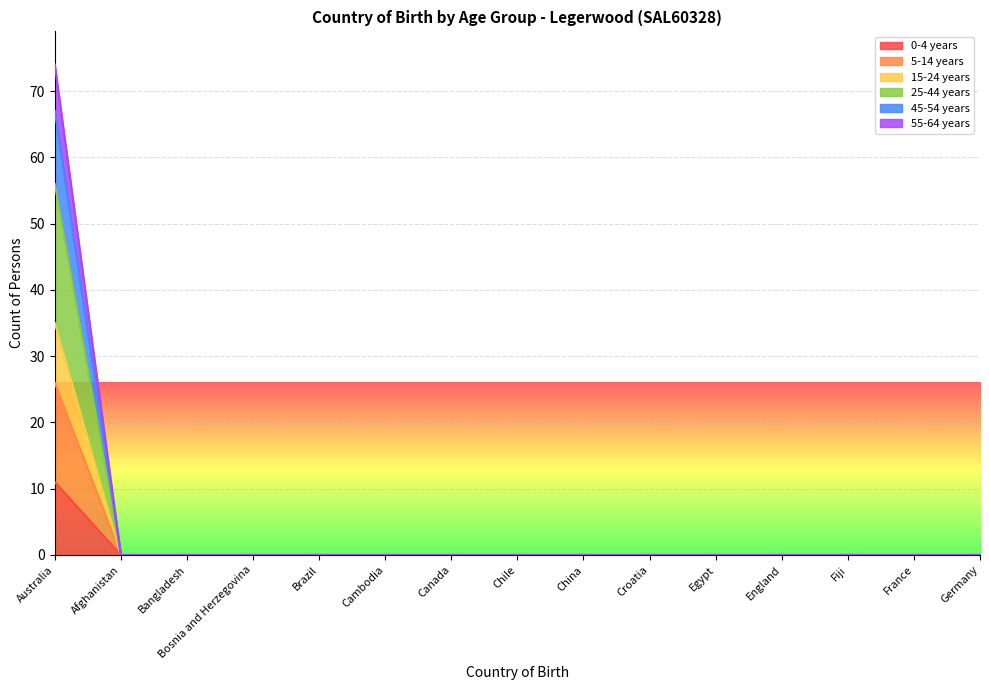

How many values in 25-44 years are above zero?

1